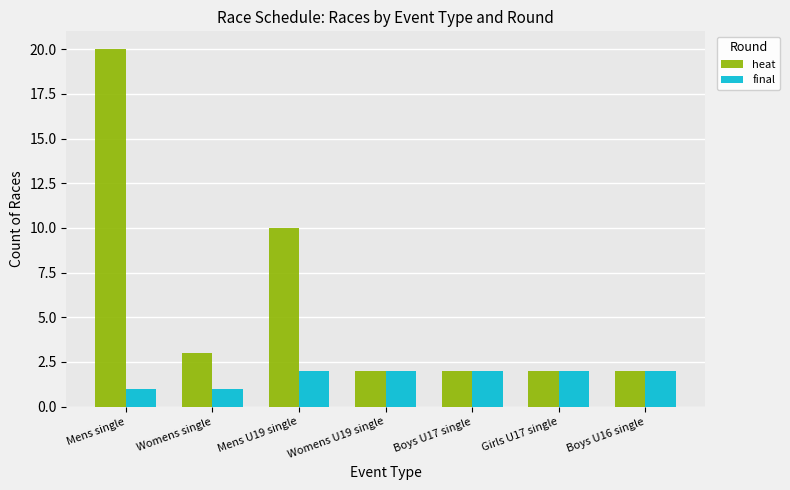

Rank the series by their maximum value, from highest to lowest.

heat, final